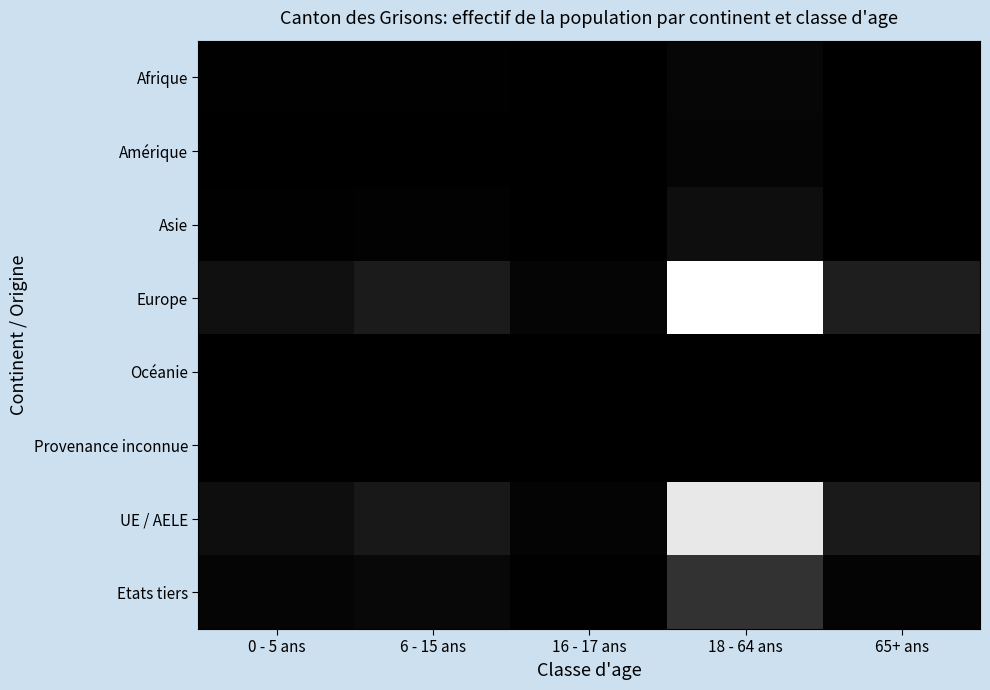

Reading left to right, list all the values displayed in this chart.

Afrique: 0 - 5 ans=129	6 - 15 ans=199	16 - 17 ans=22	18 - 64 ans=668	65+ ans=6
Amérique: 0 - 5 ans=9	6 - 15 ans=38	16 - 17 ans=13	18 - 64 ans=555	65+ ans=38
Asie: 0 - 5 ans=156	6 - 15 ans=276	16 - 17 ans=65	18 - 64 ans=1502	65+ ans=48
Europe: 0 - 5 ans=1712	6 - 15 ans=2774	16 - 17 ans=567	18 - 64 ans=25986	65+ ans=3058
Océanie: 0 - 5 ans=0	6 - 15 ans=0	16 - 17 ans=0	18 - 64 ans=22	65+ ans=3
Provenance inconnue: 0 - 5 ans=2	6 - 15 ans=9	16 - 17 ans=0	18 - 64 ans=24	65+ ans=2
UE / AELE: 0 - 5 ans=1497	6 - 15 ans=2473	16 - 17 ans=490	18 - 64 ans=23618	65+ ans=2675
Etats tiers: 0 - 5 ans=511	6 - 15 ans=823	16 - 17 ans=177	18 - 64 ans=5139	65+ ans=480